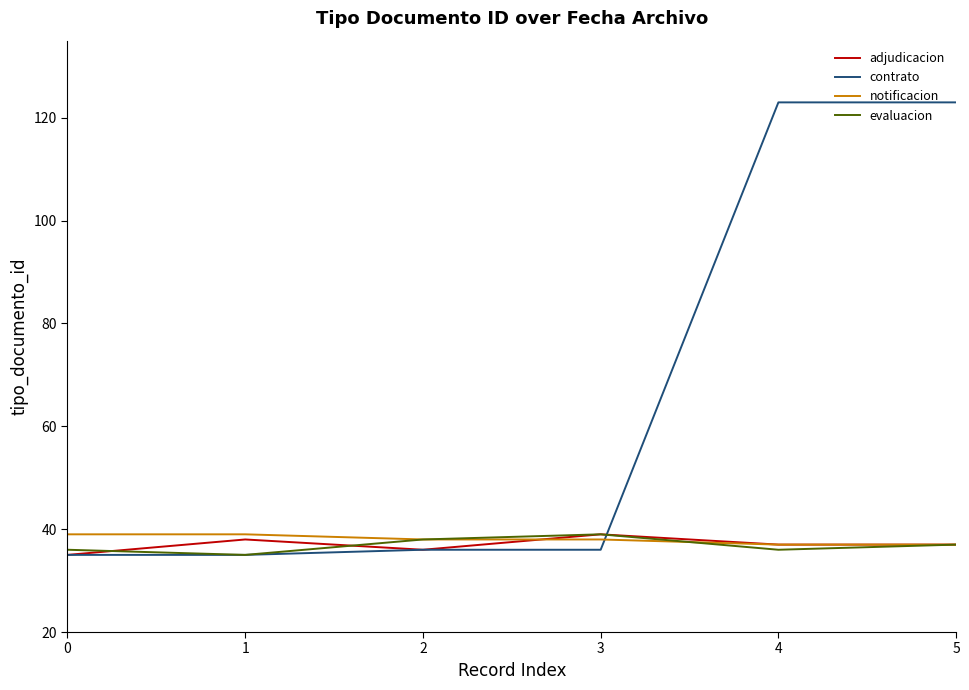

What value does the contrato series have at 0, to the nearest 10?

40